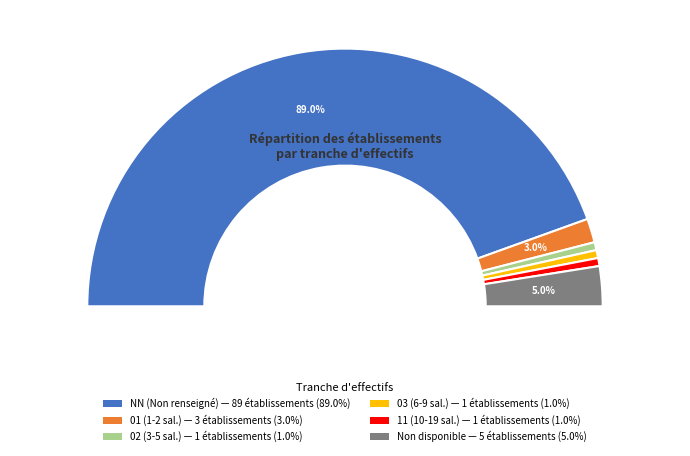

What percentage is NOT represented by 11?

99.0%